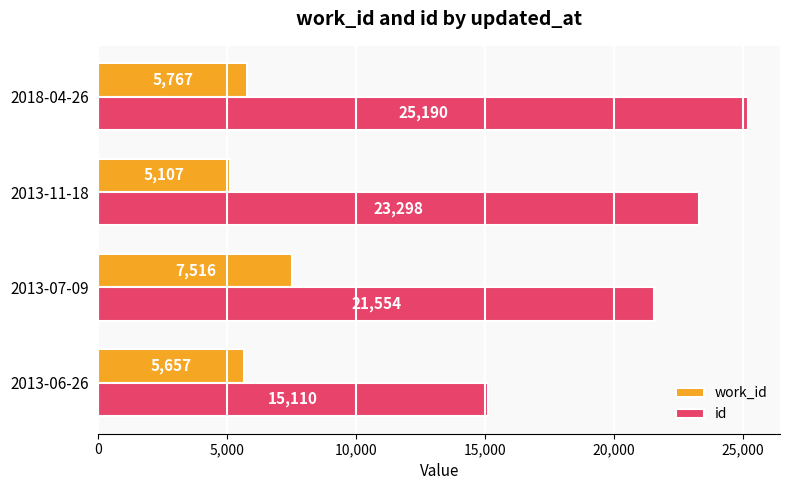

The value of id at 2013-11-18 is 23298. True or false?

True